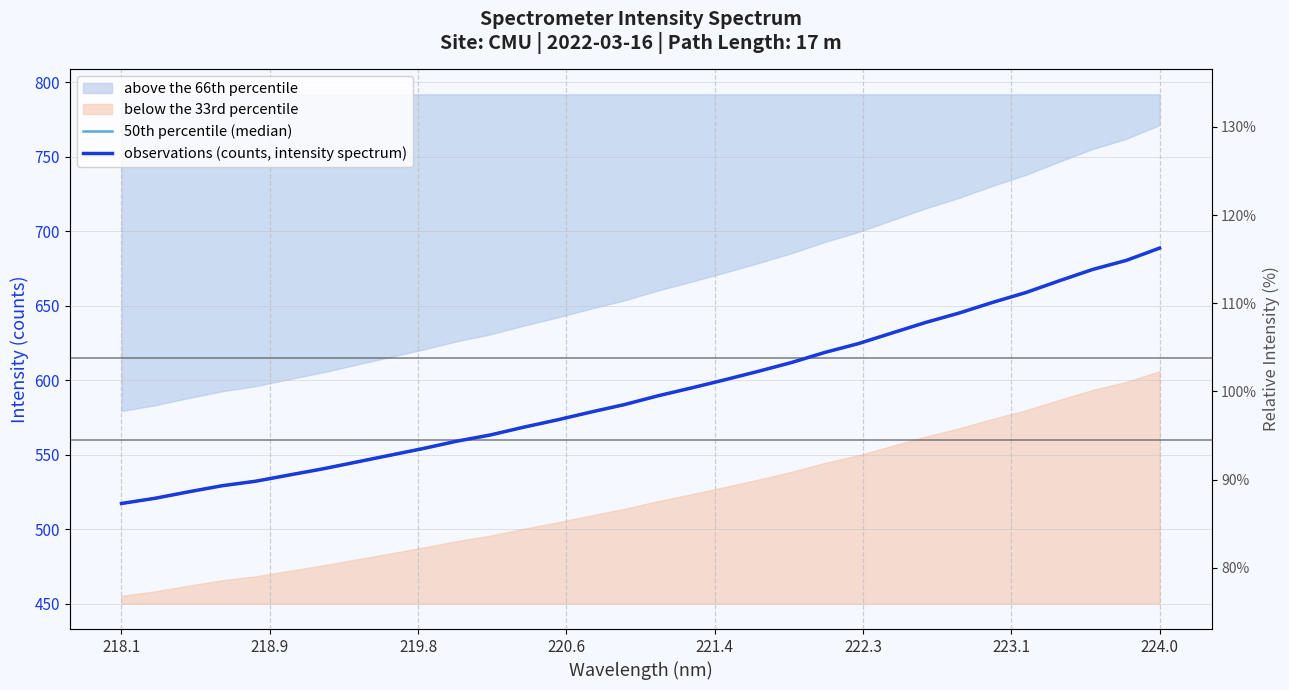

What is the value of the 50th percentile (median) point at the 3rd from the left?

525.0